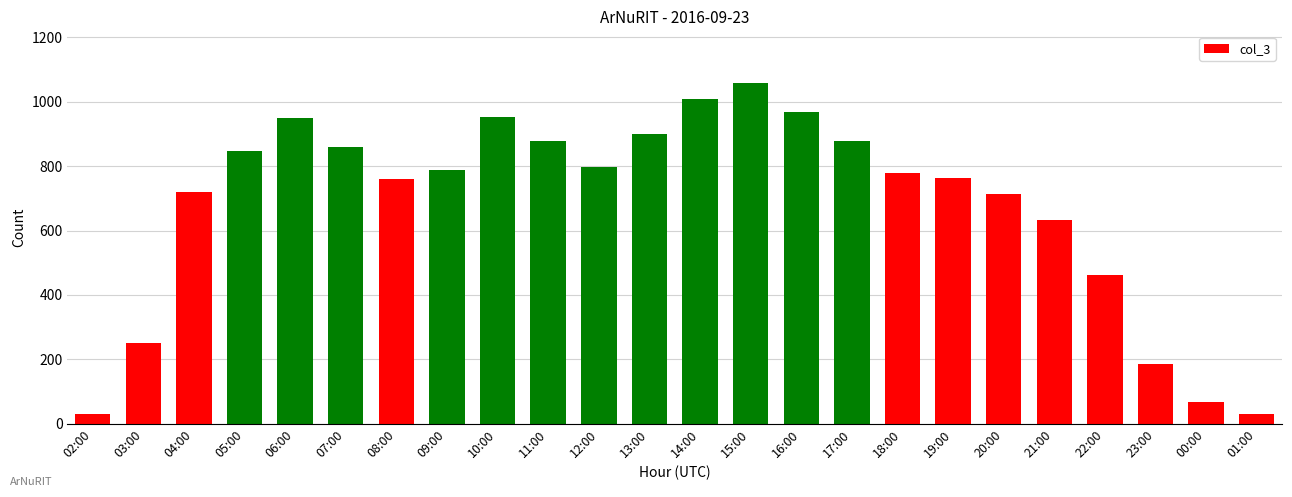

What is the smallest value displayed?

29